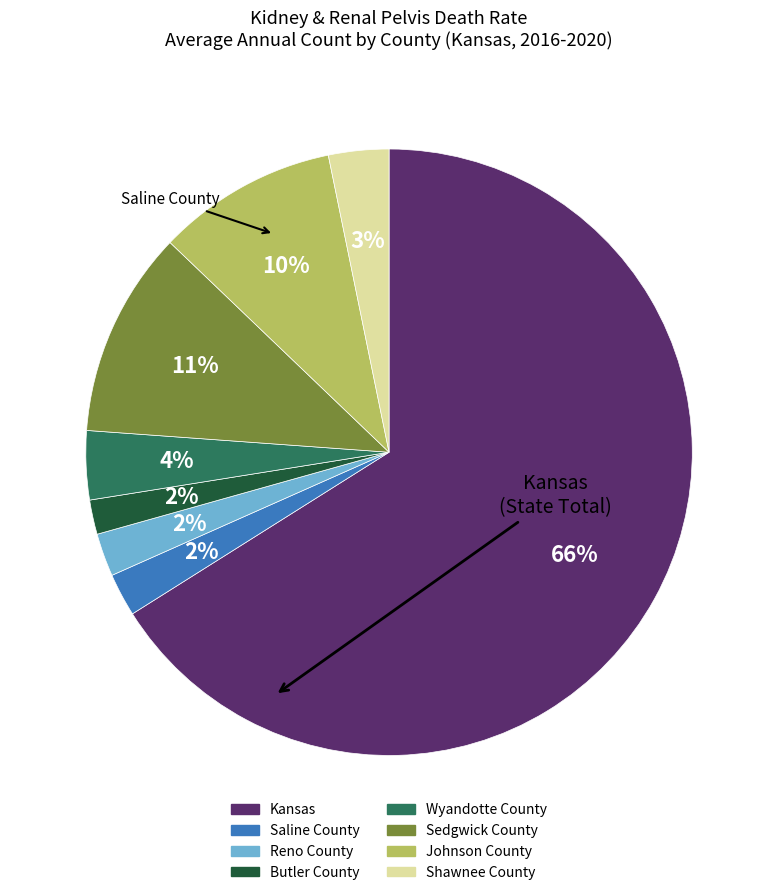

Combined, do Shawnee County and Sedgwick County account for over 50%?

No